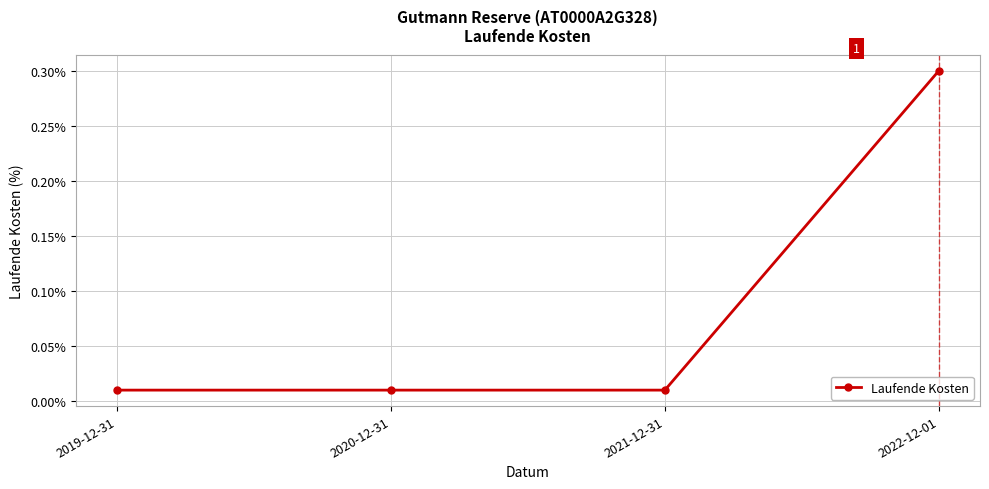

What is the sum of the values at 2022-12-01 and 2021-12-31?

0.3